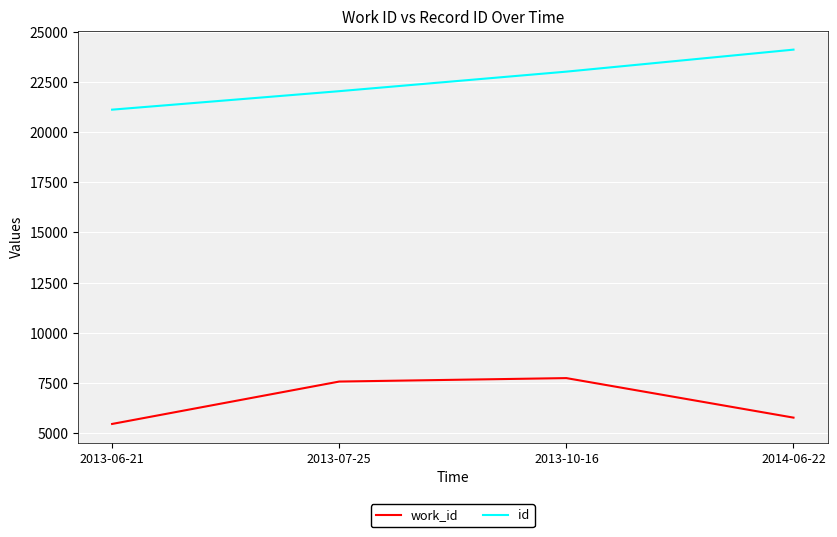

Is the value of work_id at 2013-06-21 greater than the value of id at 2013-07-25?

No